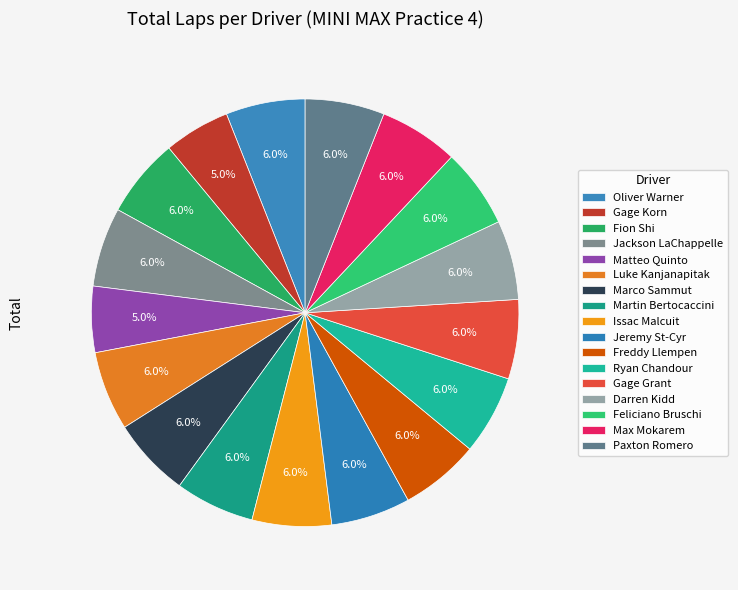

Count the number of slices in the pie.

17